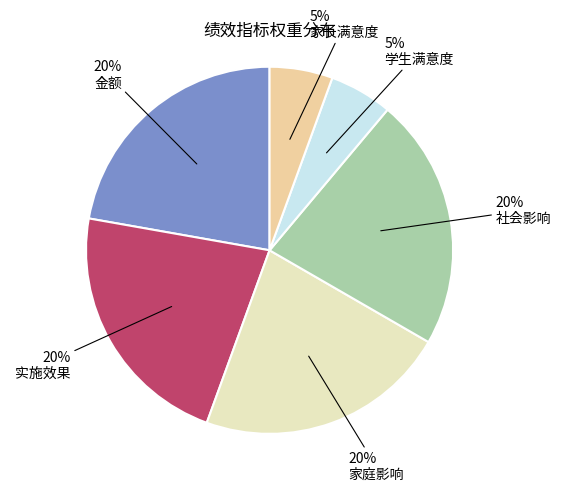

What portion of the pie excludes 家庭影响?

77.8%